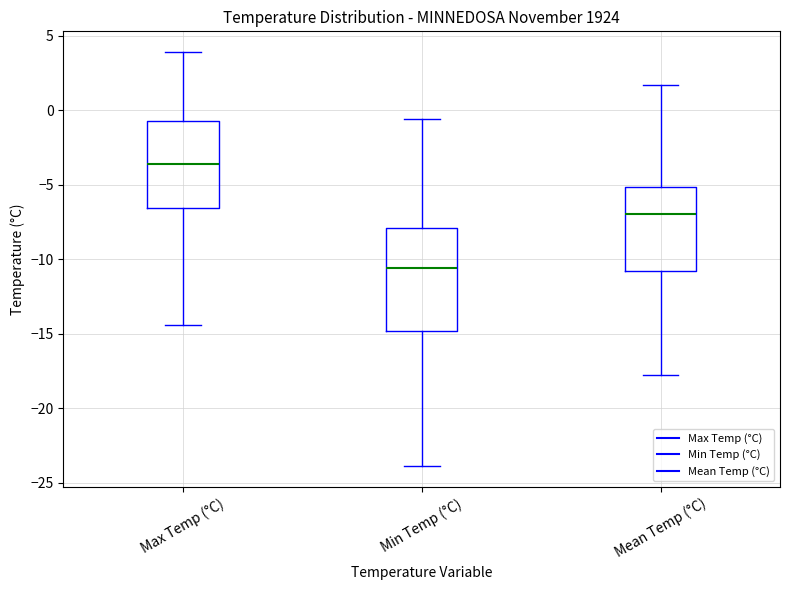

Reading left to right, read every box against the y-axis: the position of its median line, the range the box covers, and the ends of its whiskers. The values are not printed on the chart, so give them approximately, as read against the axis.

Max Temp (°C): median -3.5, box -6.5 to -0.5, whiskers -14.5 to 4.0
Min Temp (°C): median -10.5, box -15.0 to -8.0, whiskers -24.0 to -0.5
Mean Temp (°C): median -7.0, box -11.0 to -5.0, whiskers -18.0 to 1.5